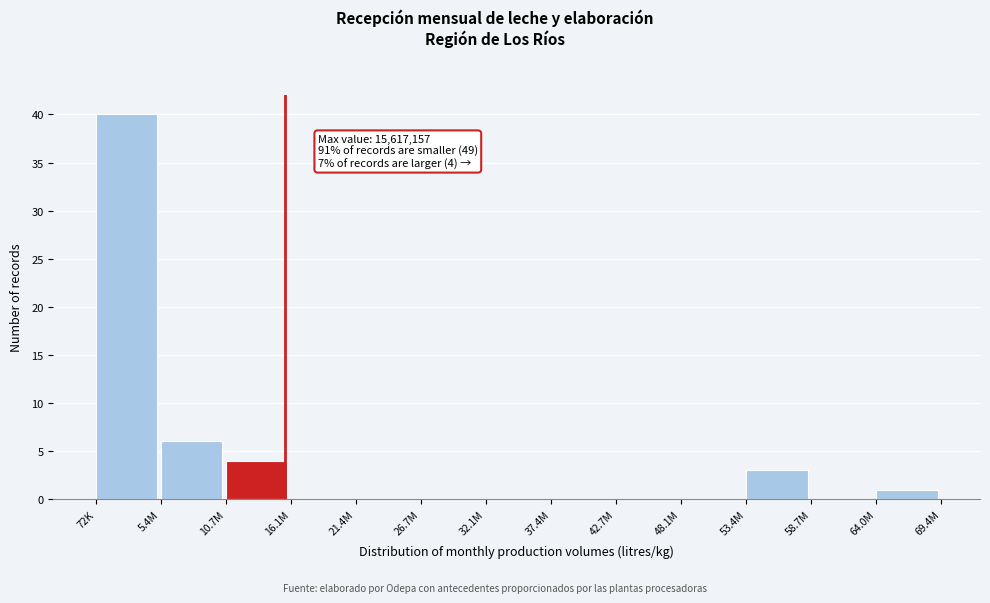

Reading right to left, extract all data points from this chart.

64.0M=1	58.7M=0	53.4M=3	48.1M=0	42.7M=0	37.4M=0	32.1M=0	26.7M=0	21.4M=0	16.1M=0	10.7M=4	5.4M=6	72K=40